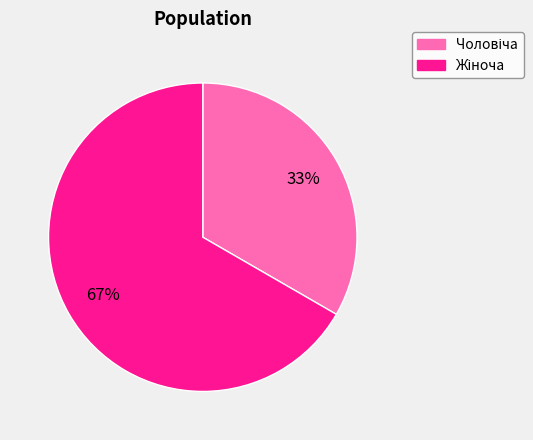

What percentage do Чоловіча and Жіноча together represent?

100.0%